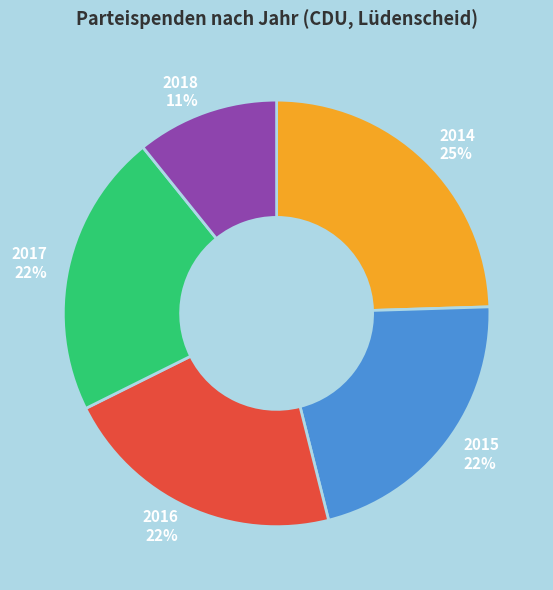

Does any single category account for the majority?

No